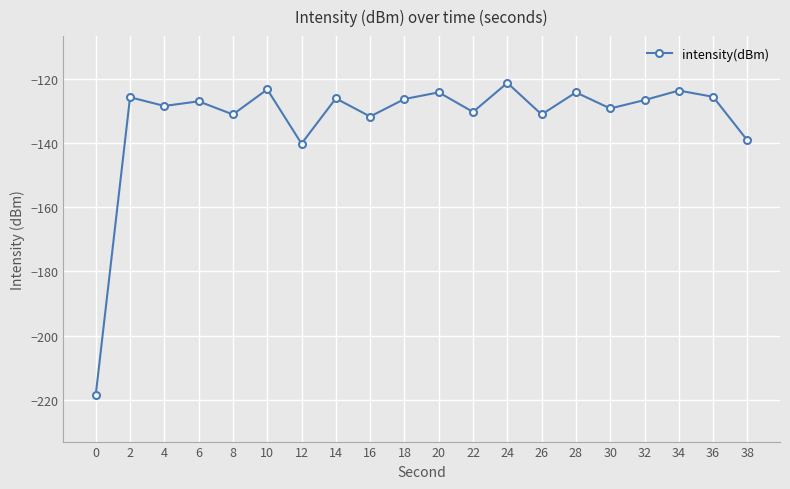

The value at 4 is -128.3. True or false?

True